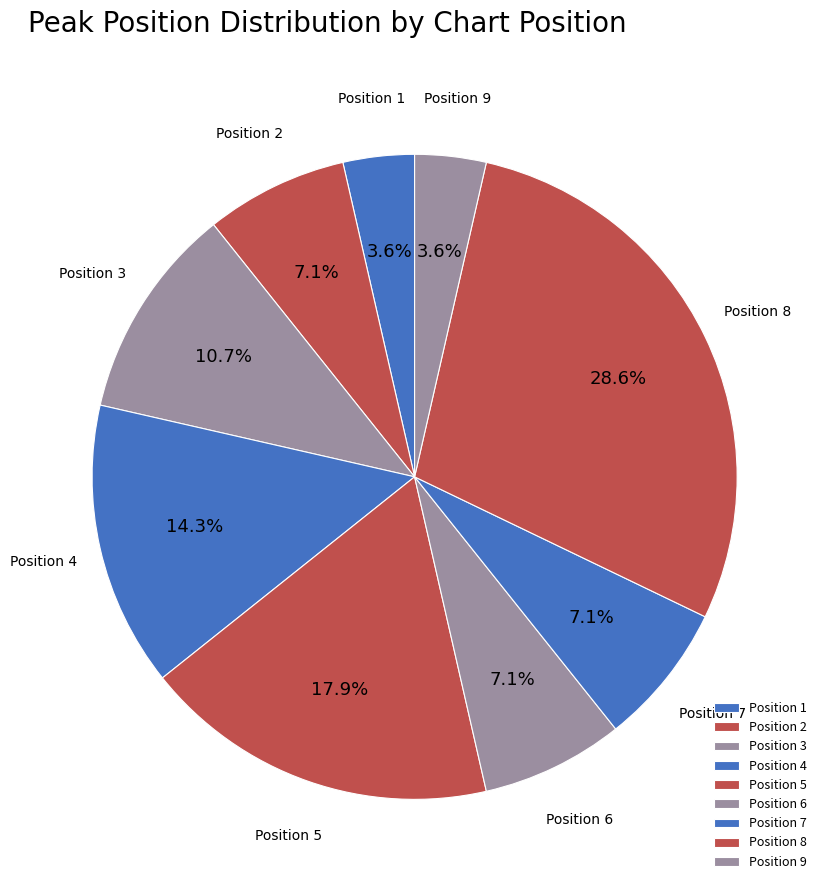

Is there any slice that represents more than half of the pie?

No